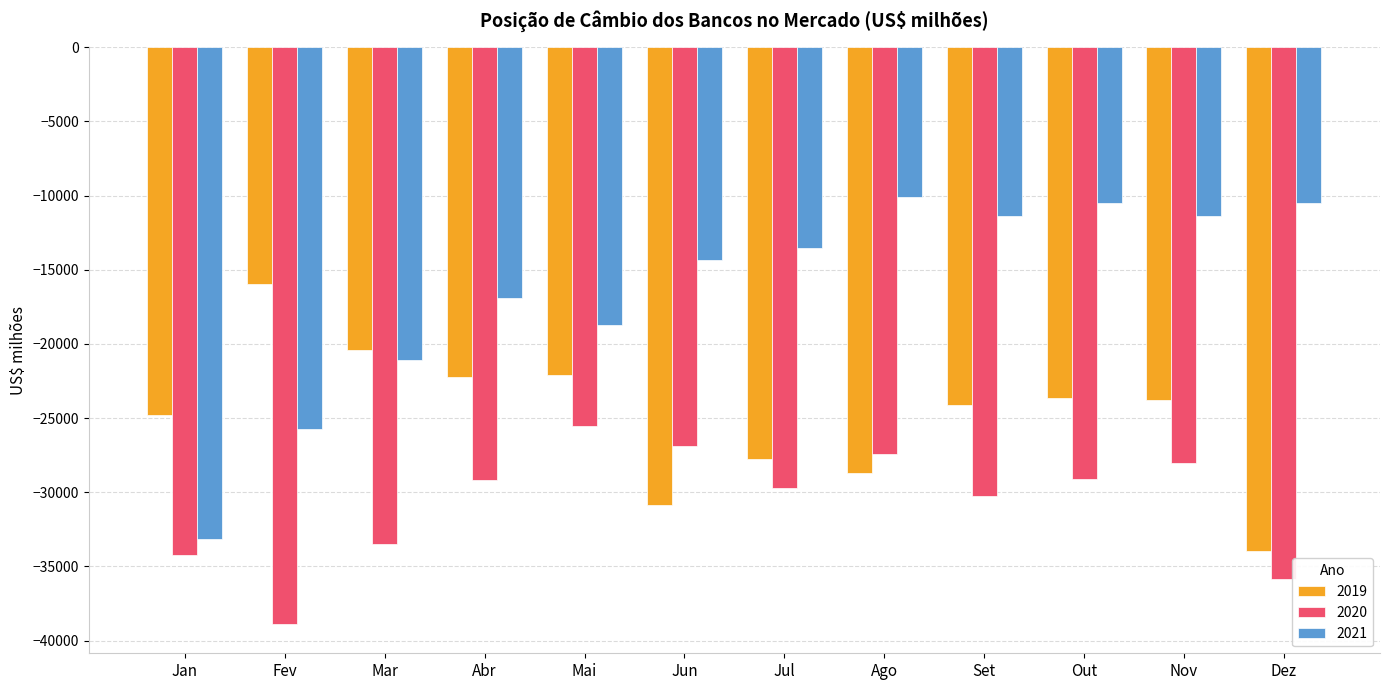

What is the difference between the 2021 values at Fev and Ago?

15604.3